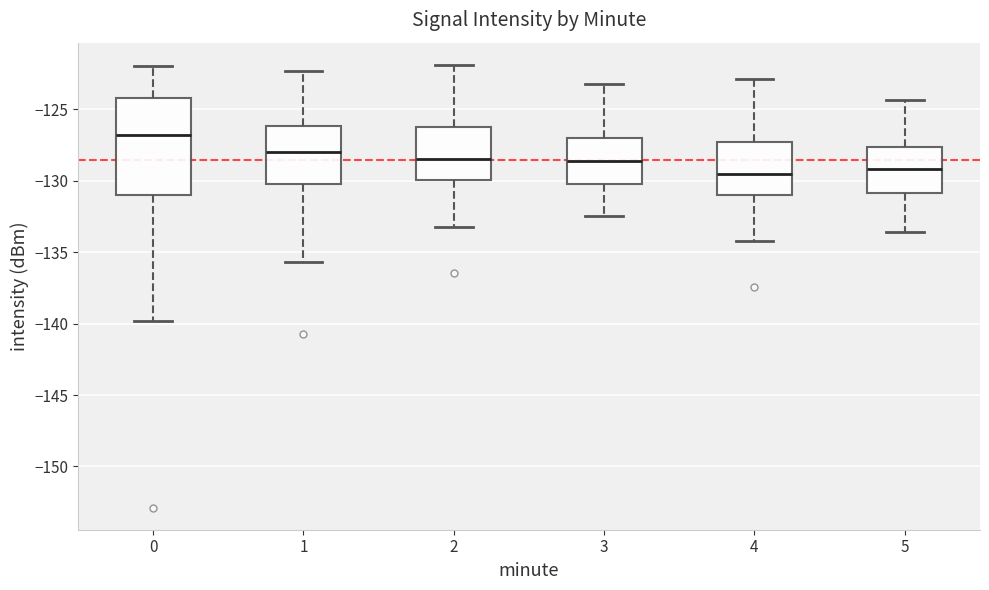

Comparing the boxes themselves (not the whiskers), which one is the tallest?

0